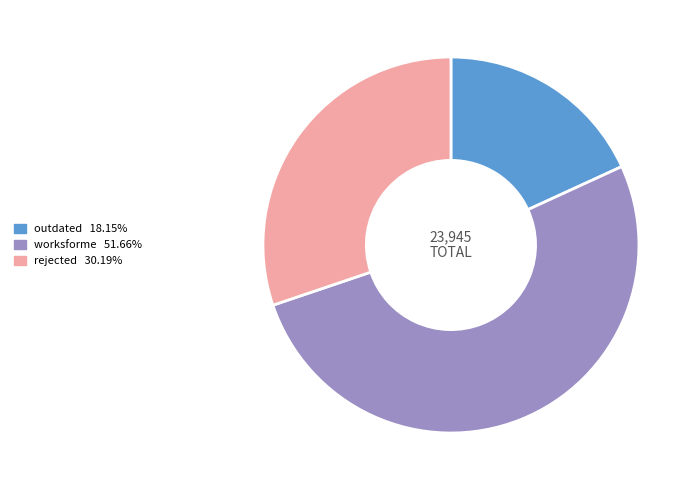

Is outdated the majority of the pie?

No